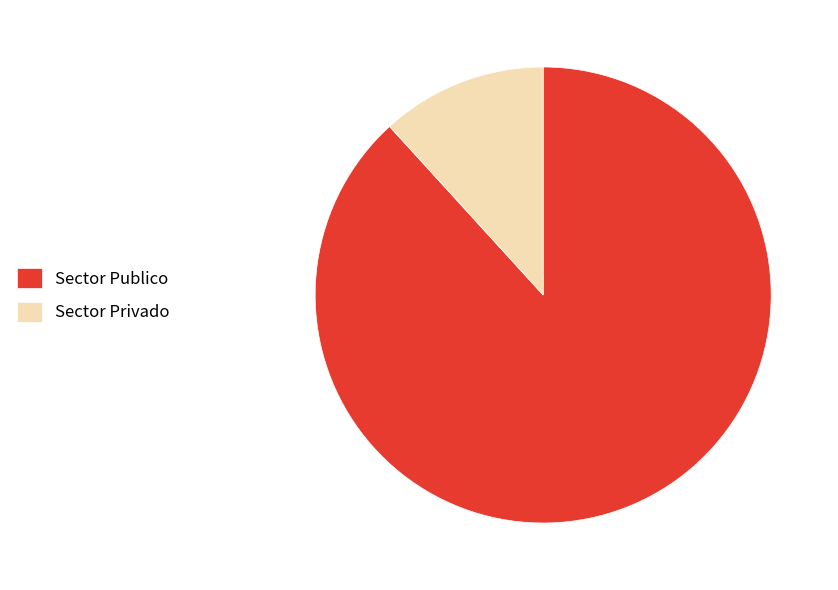

Which slice is the largest?

Sector Publico